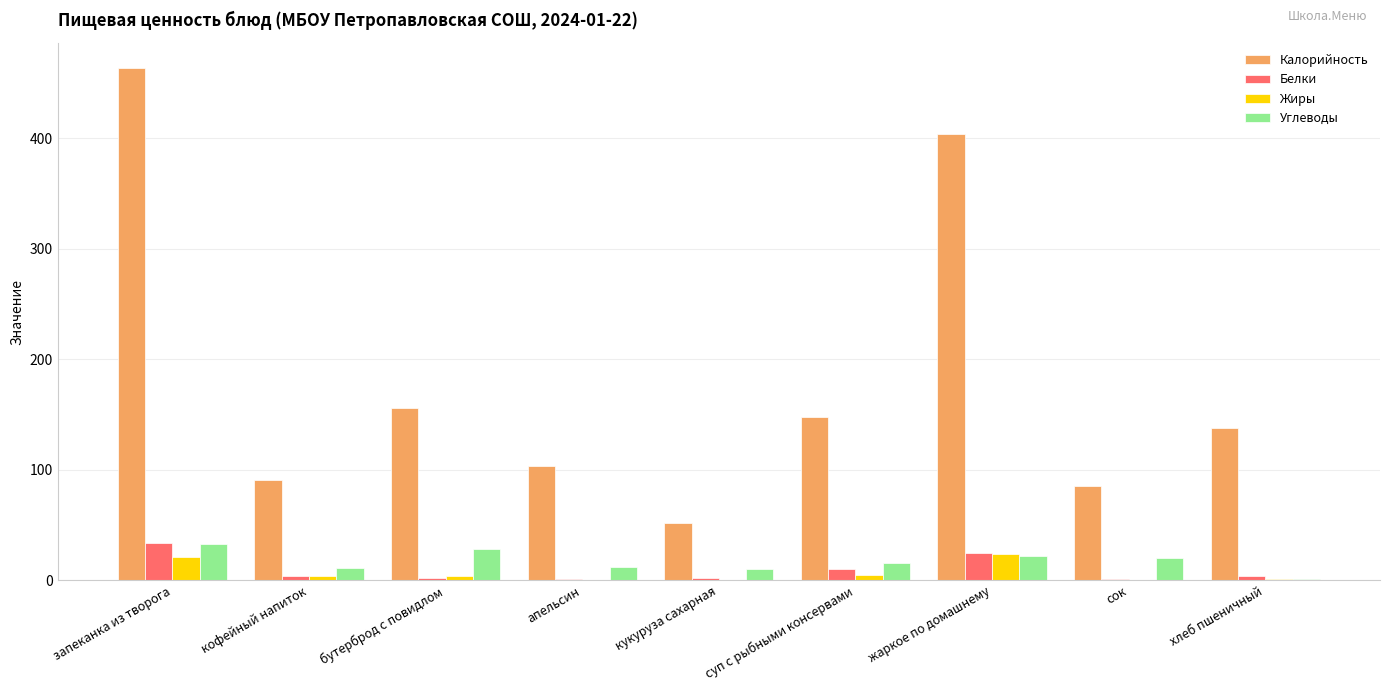

Which series changed the most between бутерброд с повидлом and жаркое по домашнему?

Калорийность